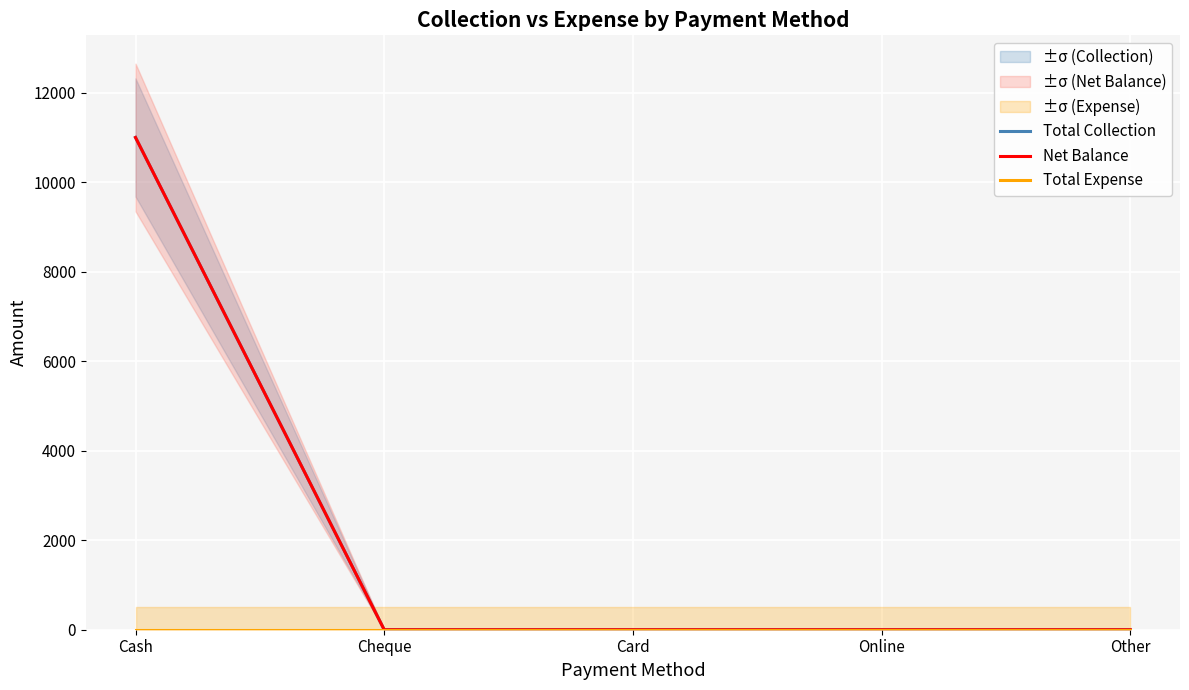

Does the chart display data point markers on the line(s)?

No